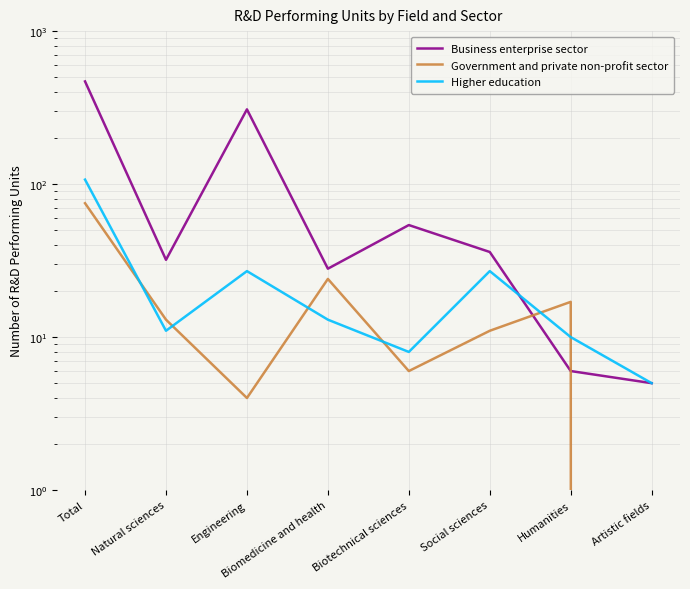

How many data points in Business enterprise sector are less than 36?

4